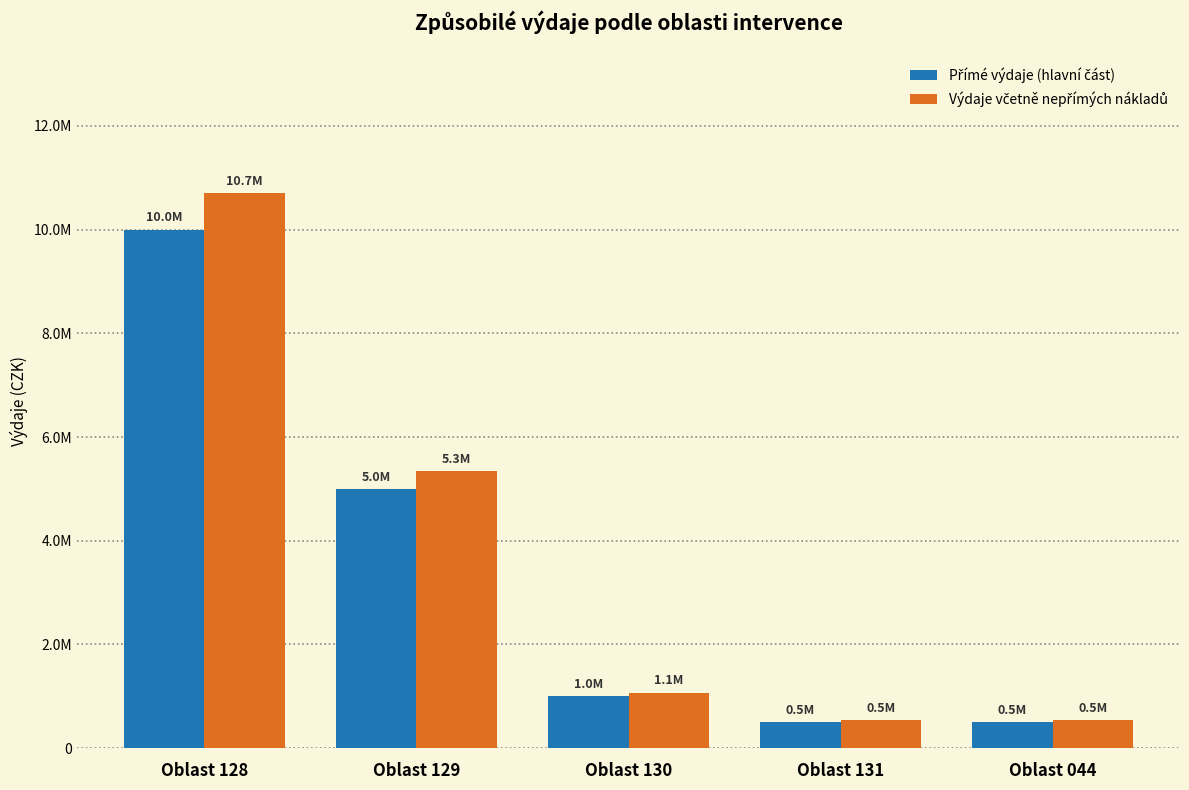

Where is Výdaje včetně nepřímých nákladů nearest to the value 5617500?

Oblast 129